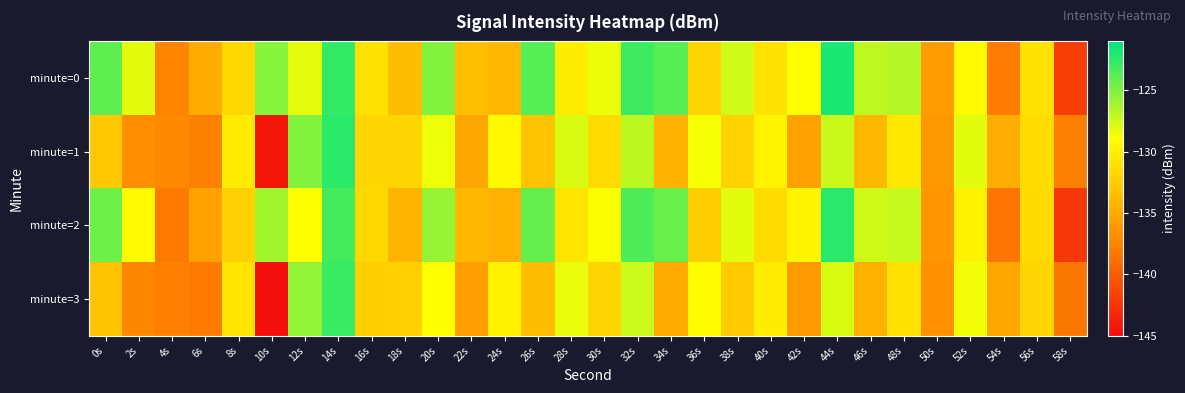

What is the minimum value shown in the chart?

-144.8